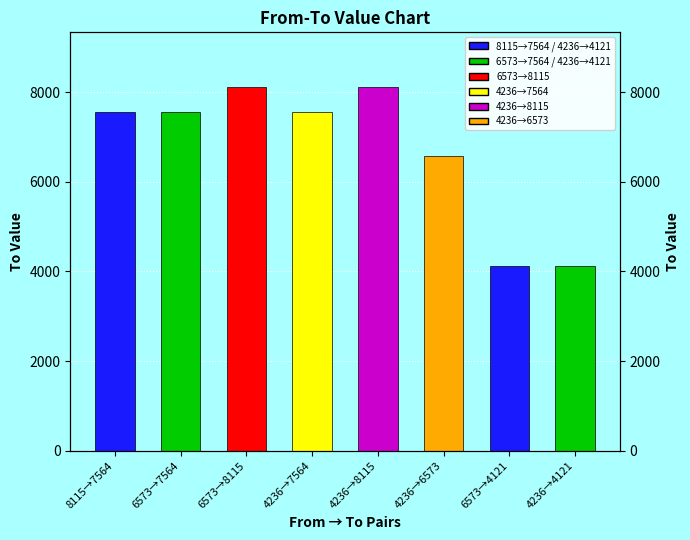

What is the sum of the values at 4236→4121 and 6573→8115?

12236